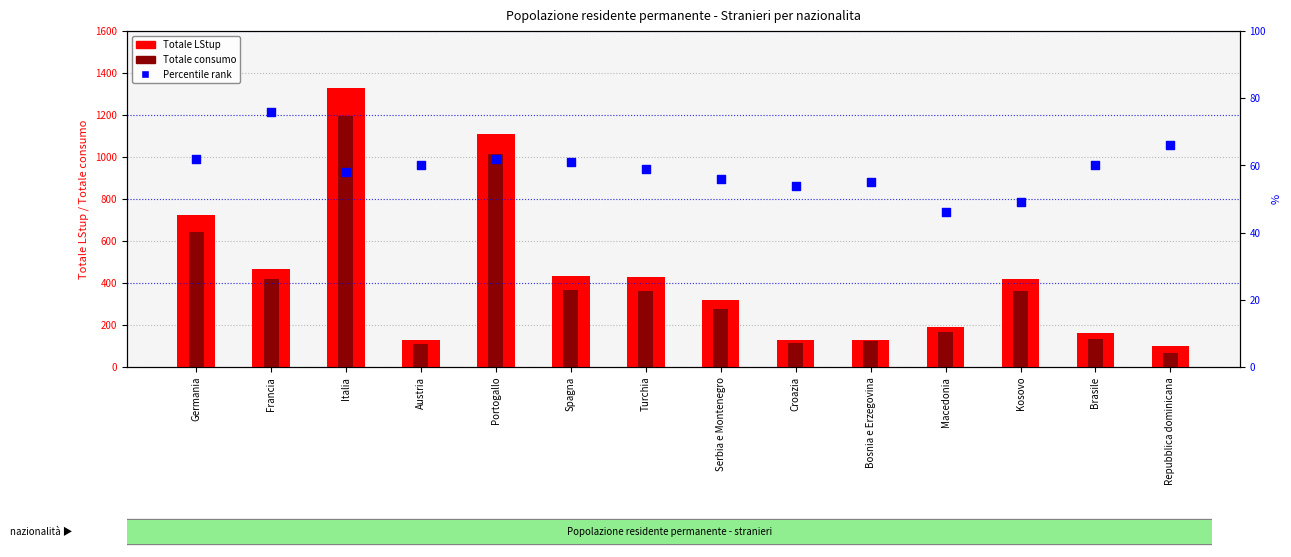

Which series reaches the minimum Y coordinate?

Percentile rank